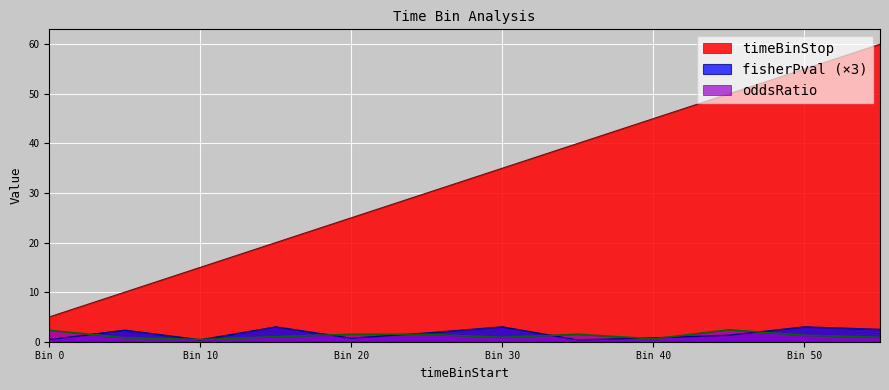

How many values in the fisherPval series are below 1?

5